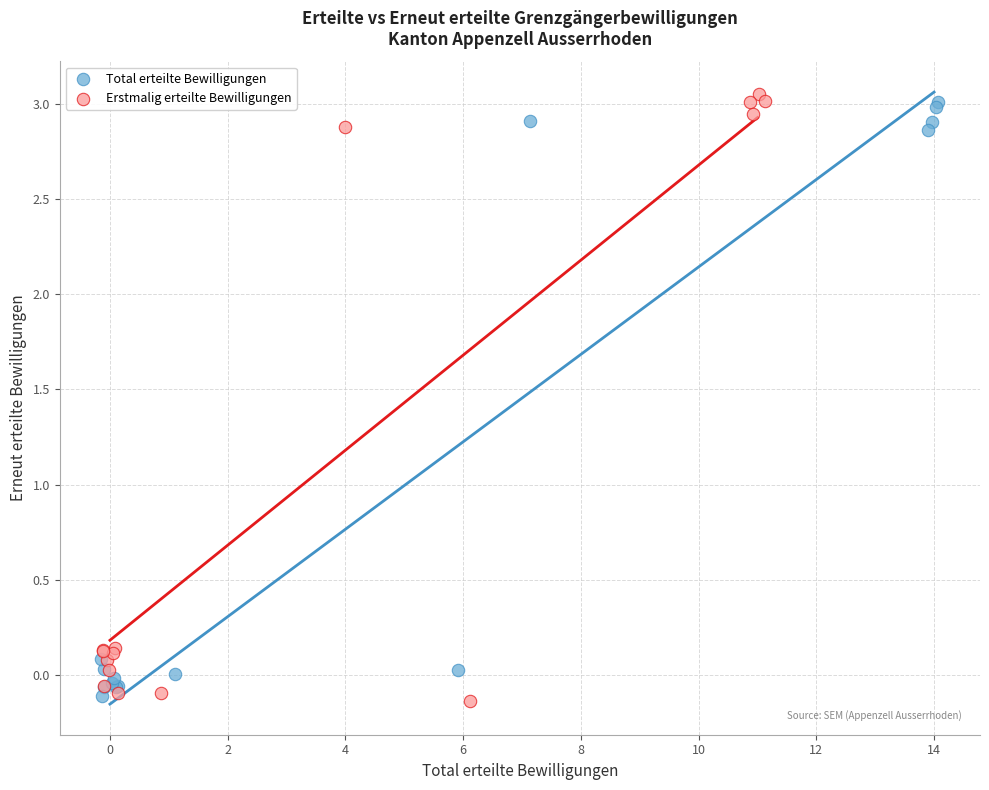

What are all the series names shown in the legend?

Total erteilte Bewilligungen, Erstmalig erteilte Bewilligungen